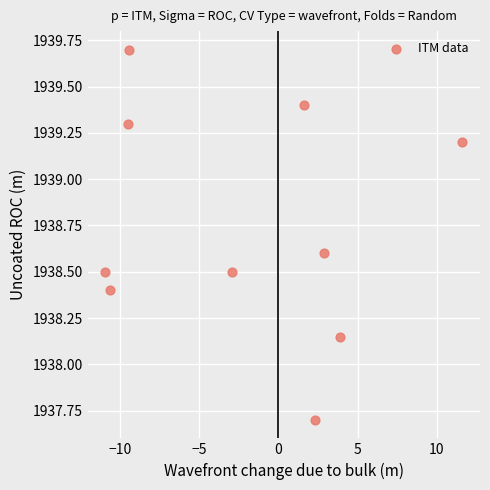

What is the average X value?

-2.1